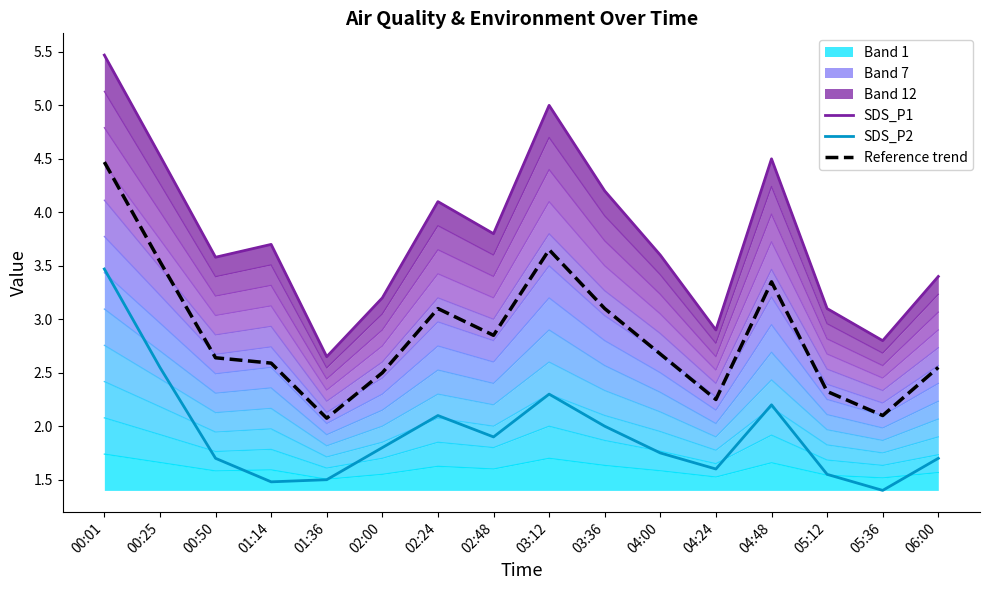

Which series changed the most between 01:14 and 01:36?

SDS_P1